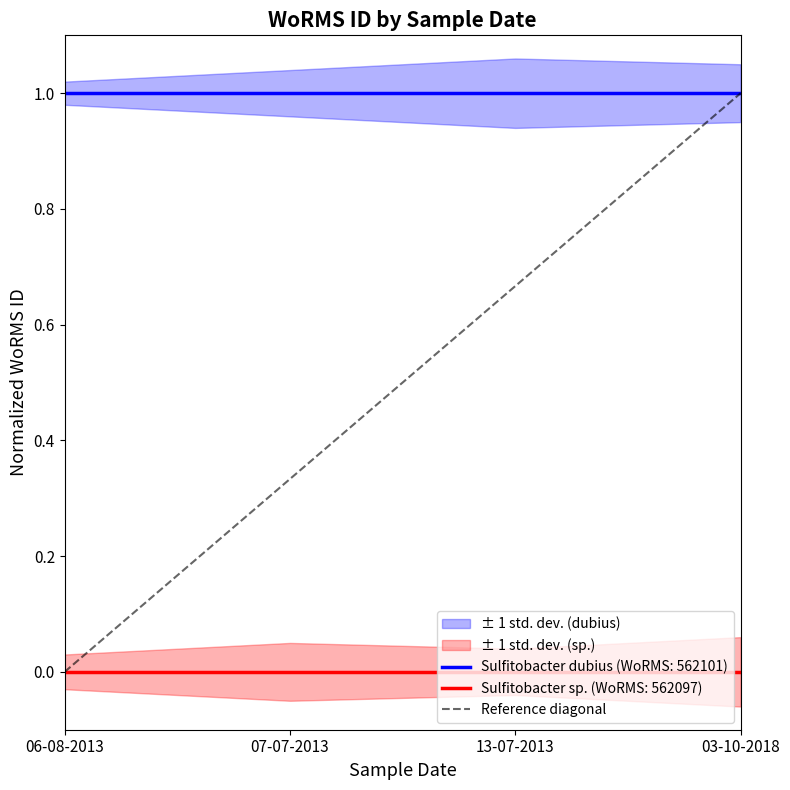

True or false: Sulfitobacter sp. (WoRMS: 562097) and Sulfitobacter dubius (WoRMS: 562101) cross at least once.

False